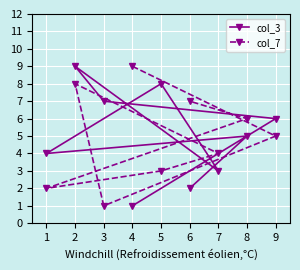

True or false: col_7 has more than 0 points higher than both neighbors.

True